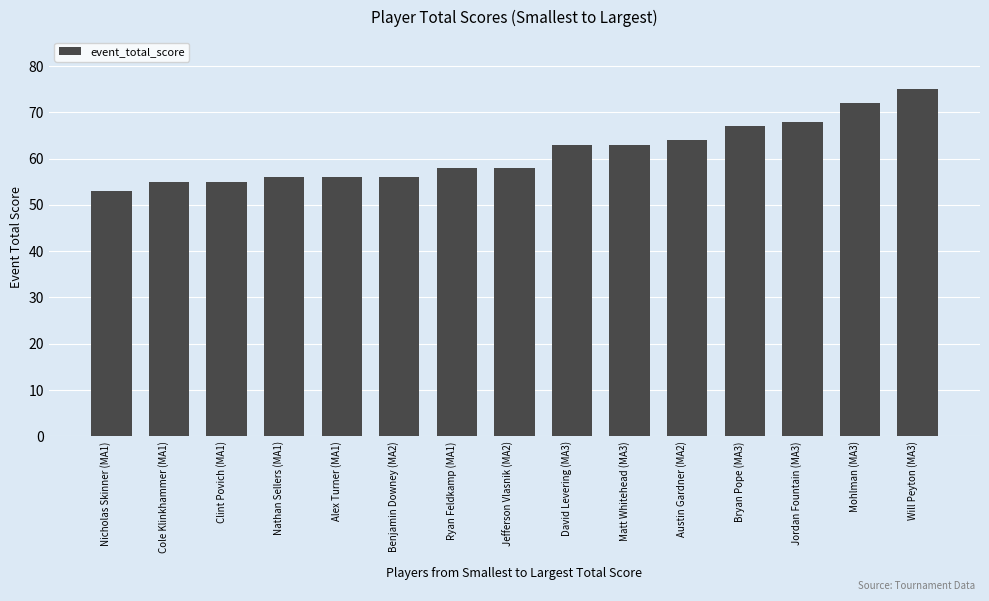

What is the sum of all values?

919